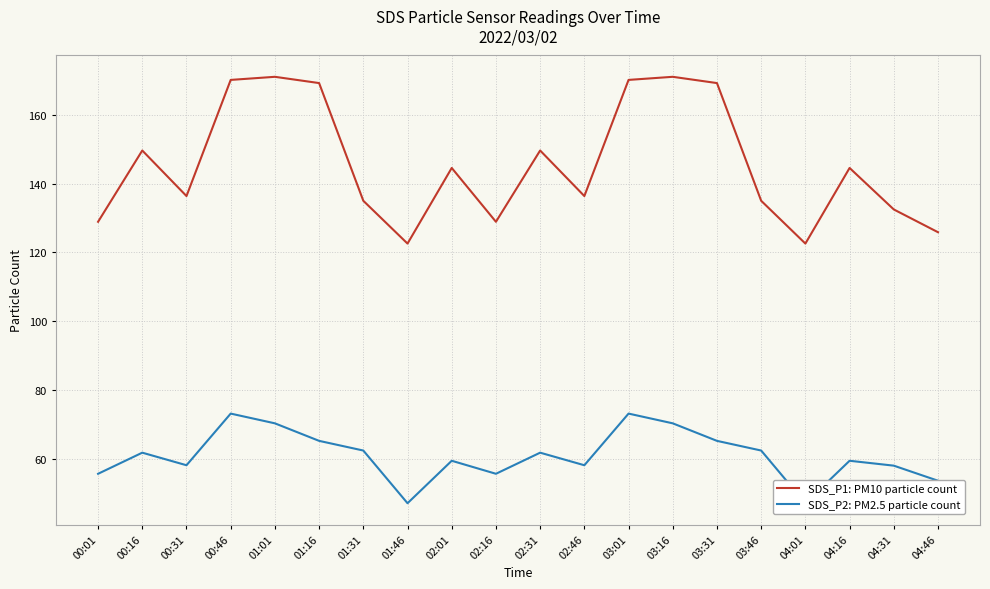

What are all the series names shown in the legend?

SDS_P1: PM10 particle count, SDS_P2: PM2.5 particle count